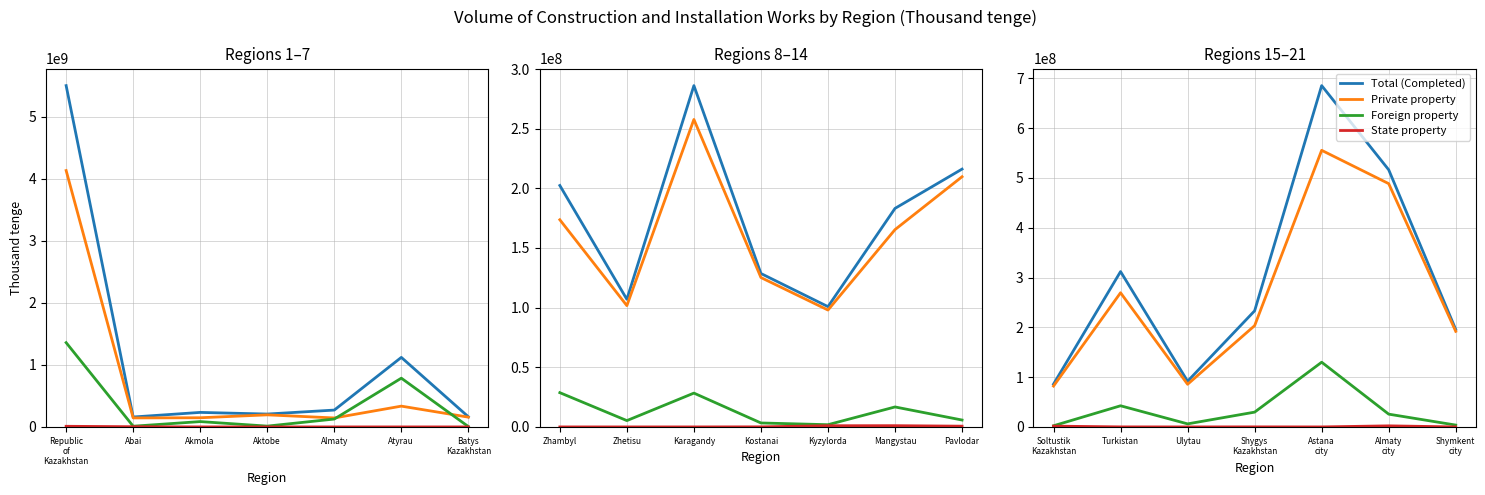

Is this an area chart (filled region under the line)?

No